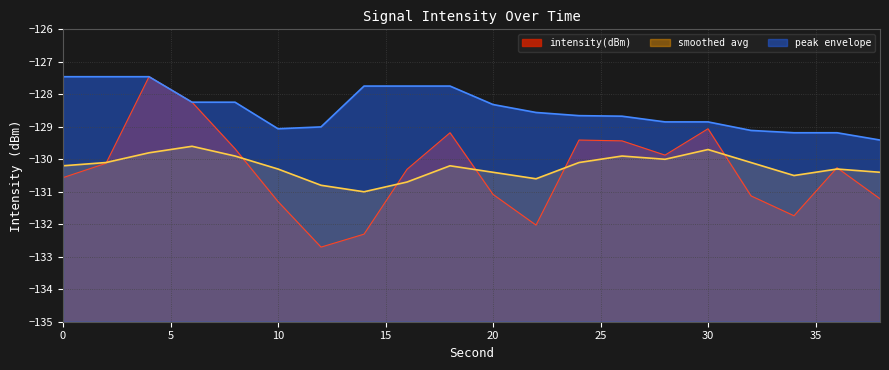

Count the number of data series in this chart.

3